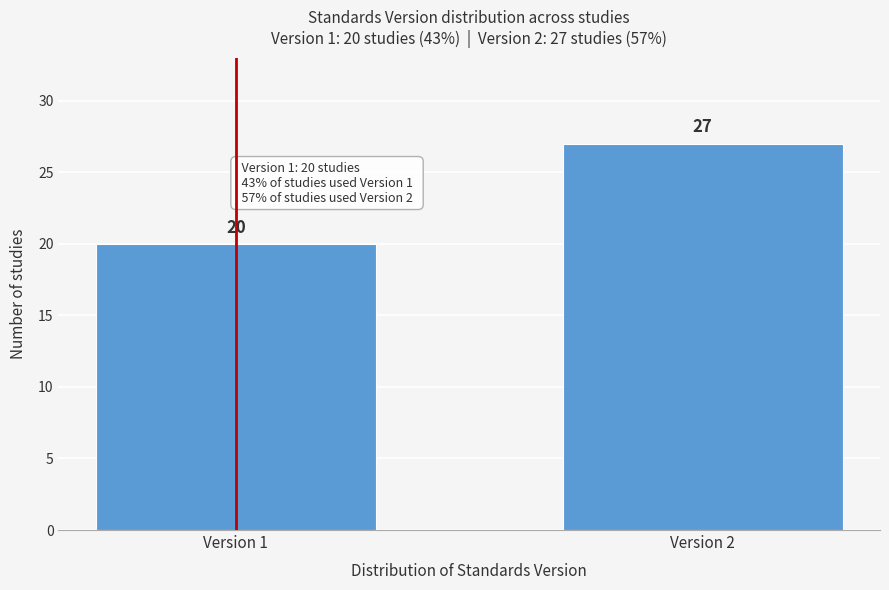

Reading left to right, list all the values displayed in this chart.

Version 1=20	Version 2=27